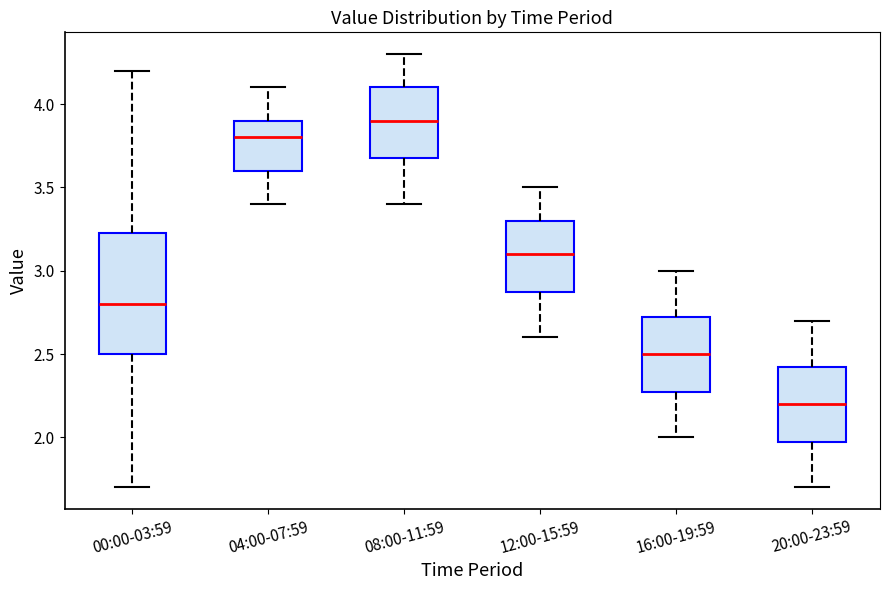

Which box is the tallest, from its lower edge to its upper edge?

00:00-03:59